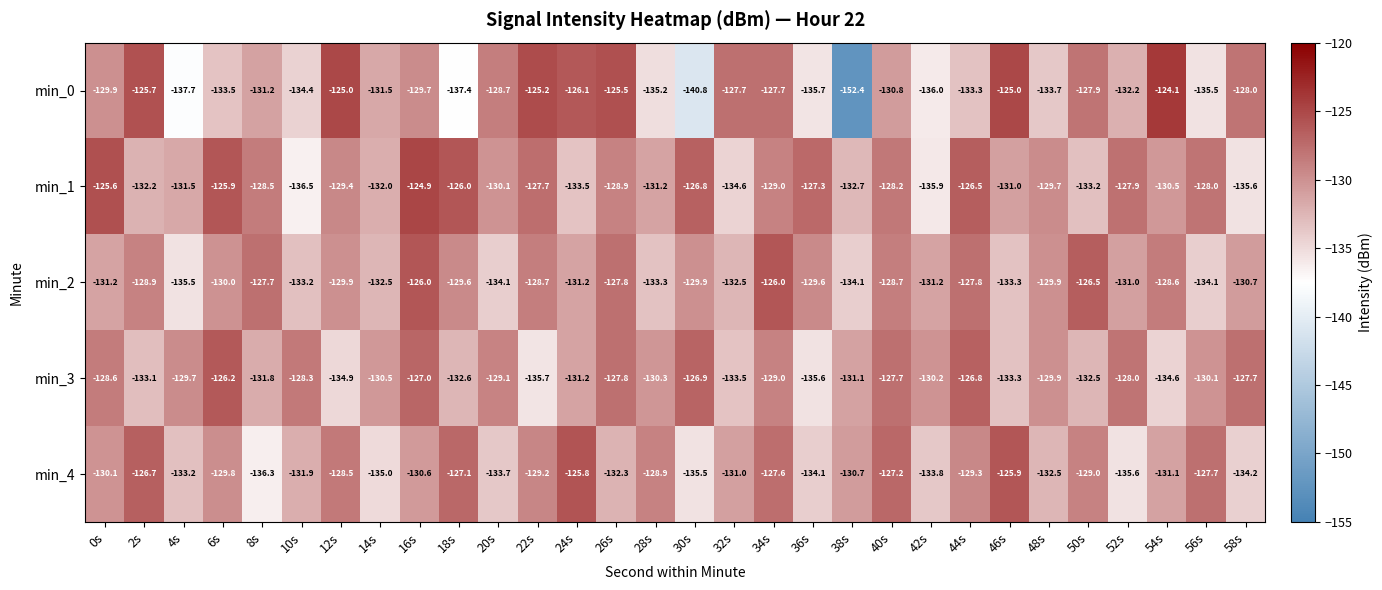

Count the number of categories in the chart.

30